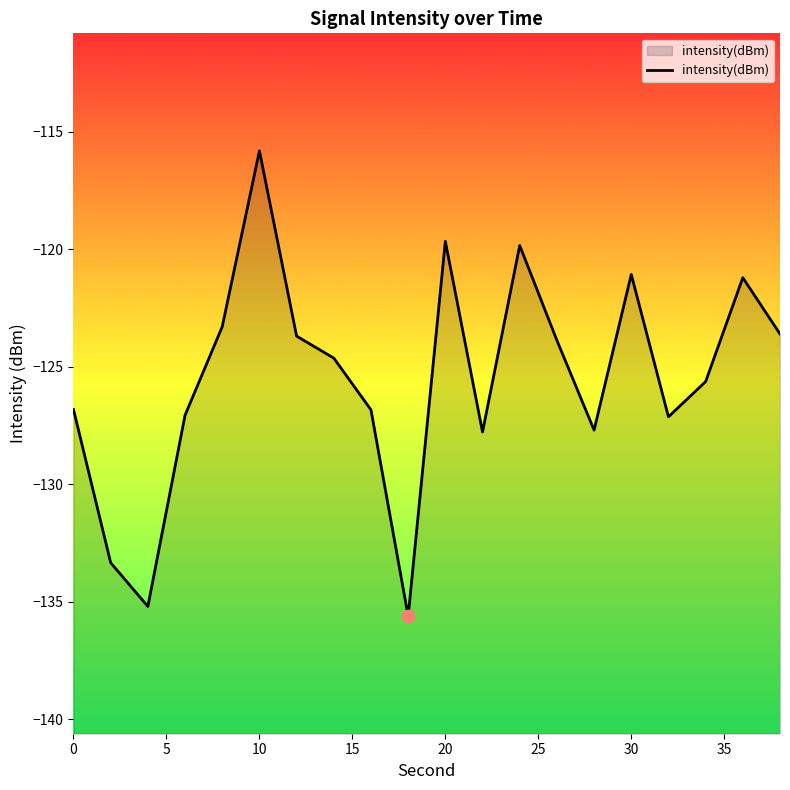

Between 30 and 25, which is larger?

25